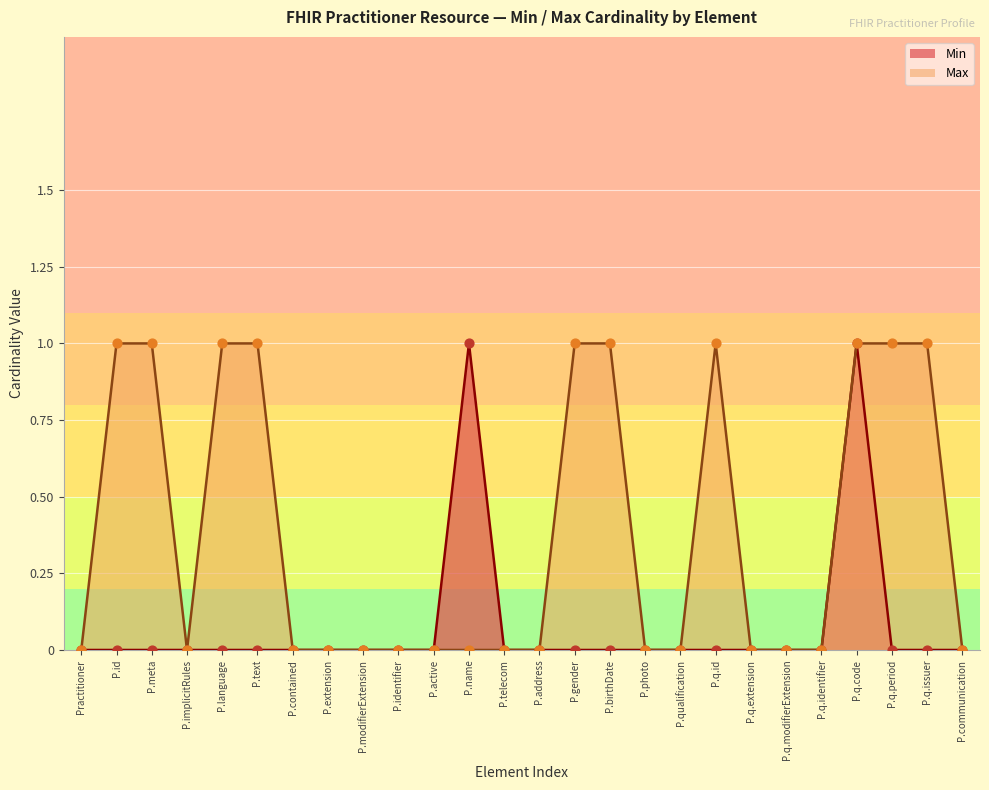

Is the value of Min at P.q.identifier greater than the value of Max at P.meta?

No